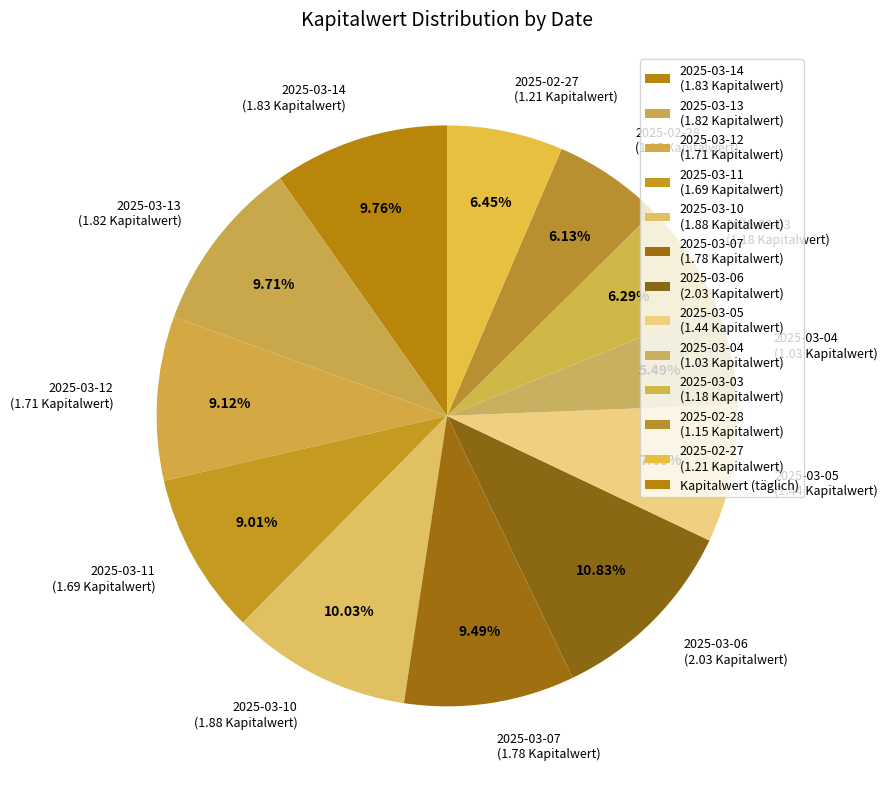

To the nearest percent, what percentage of the pie is 2025-03-11?

9%